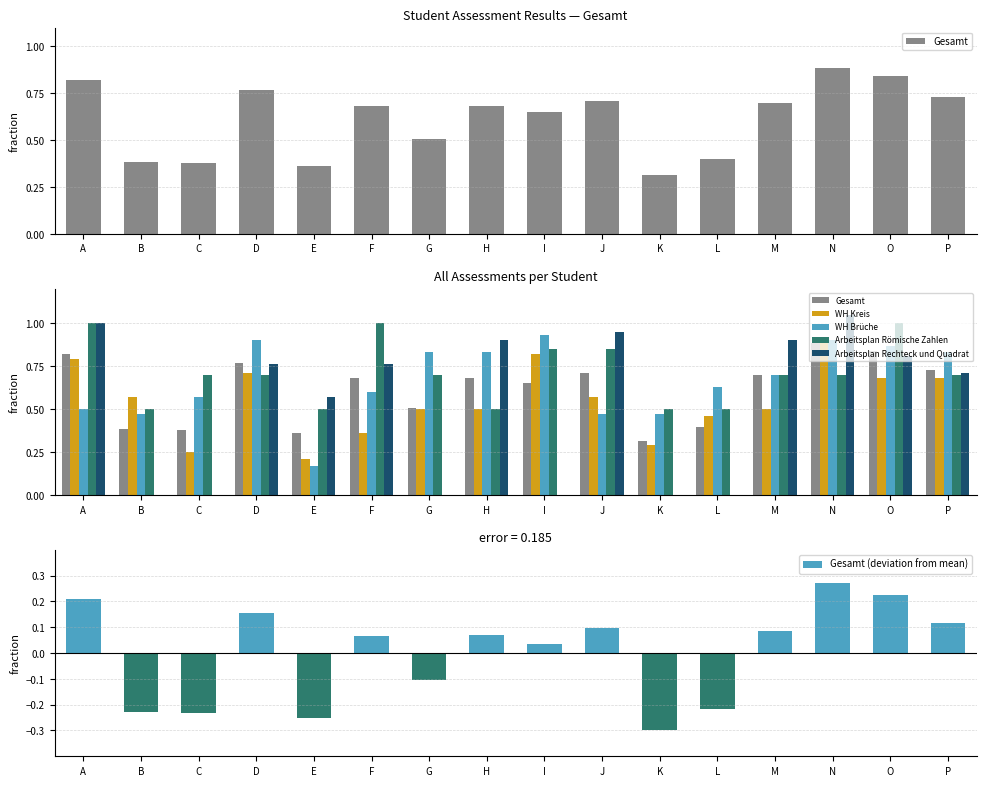

At M, list the series in order from smallest to largest.

Gesamt (deviation from mean), WH Kreis, Gesamt, WH Brüche, Arbeitsplan Römische Zahlen, Arbeitsplan Rechteck und Quadrat